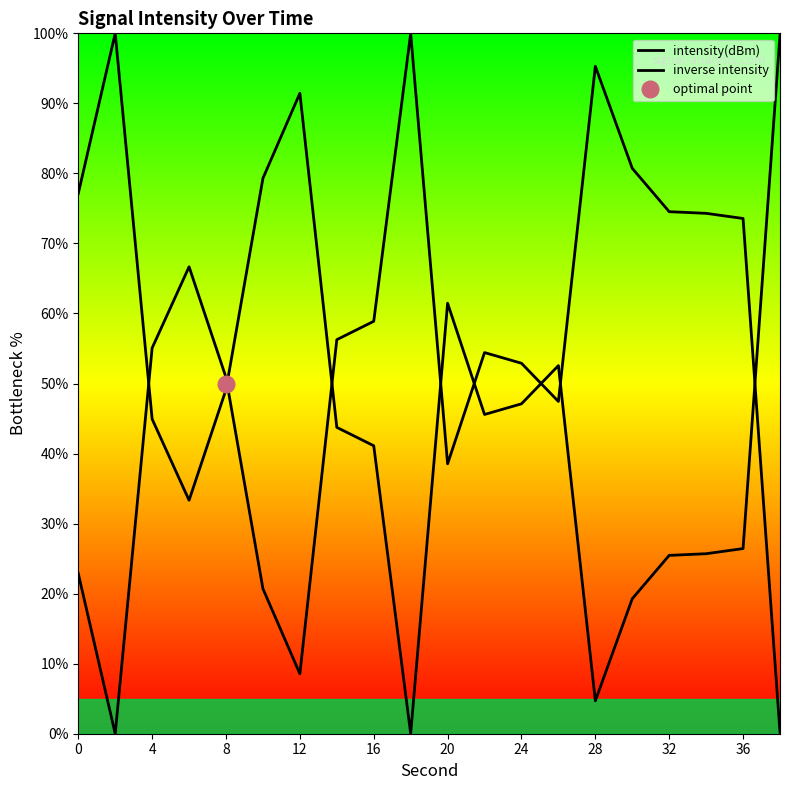

At how many categories does at least one series exceed 38?

20